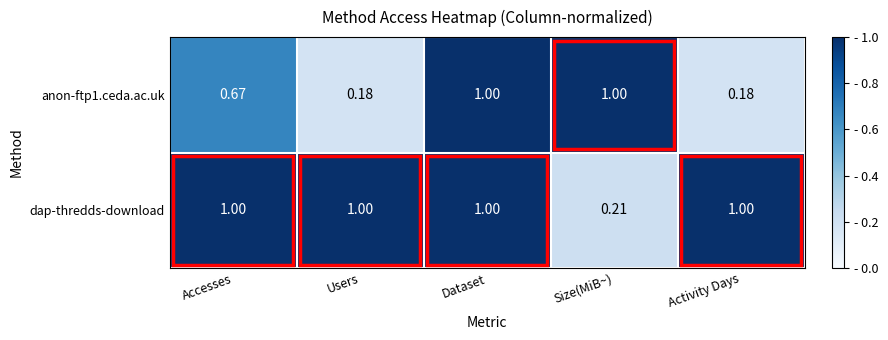

Is the value of dap-thredds-download at Size(MiB~) greater than the value of anon-ftp1.ceda.ac.uk at Size(MiB~)?

No